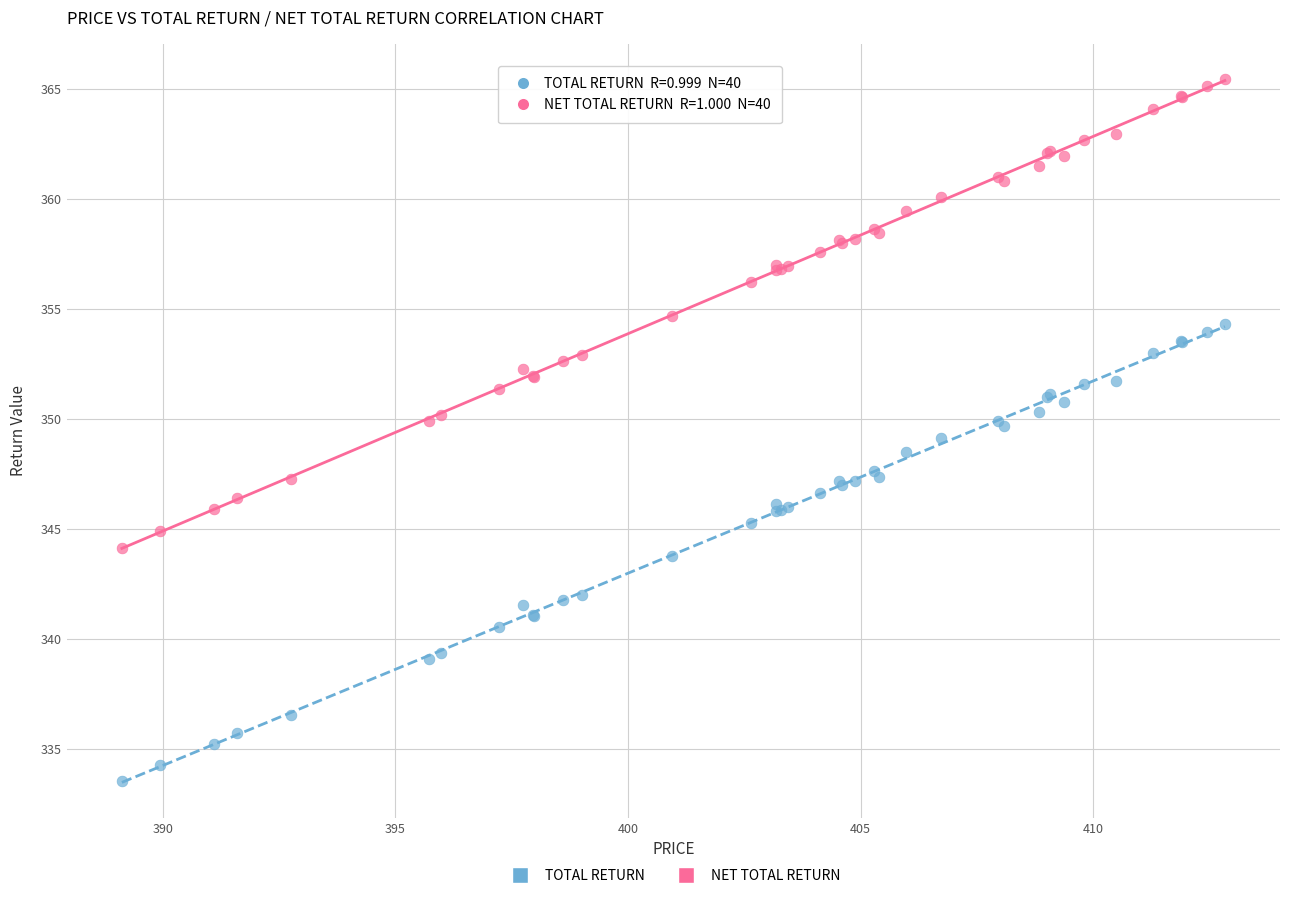

Which series contains the highest Y value?

NET TOTAL RETURN